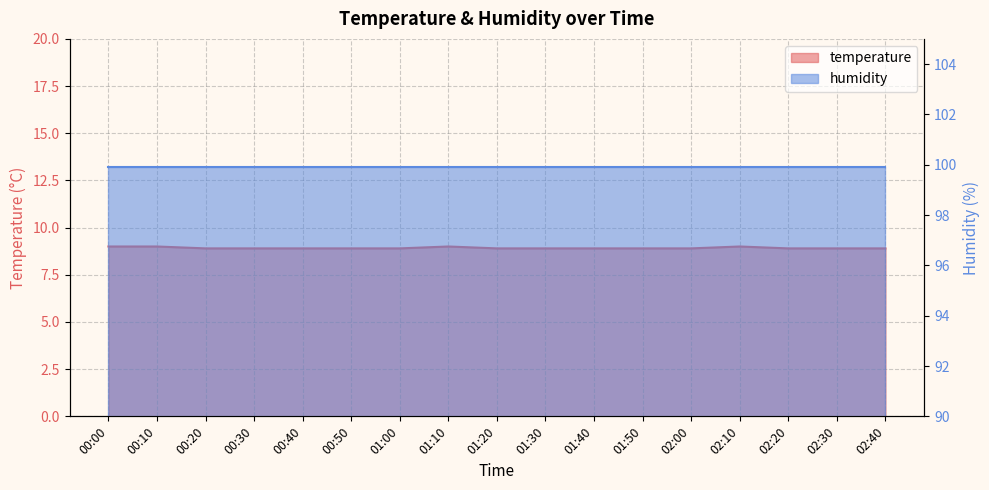

What is the sum of all values?

151.7